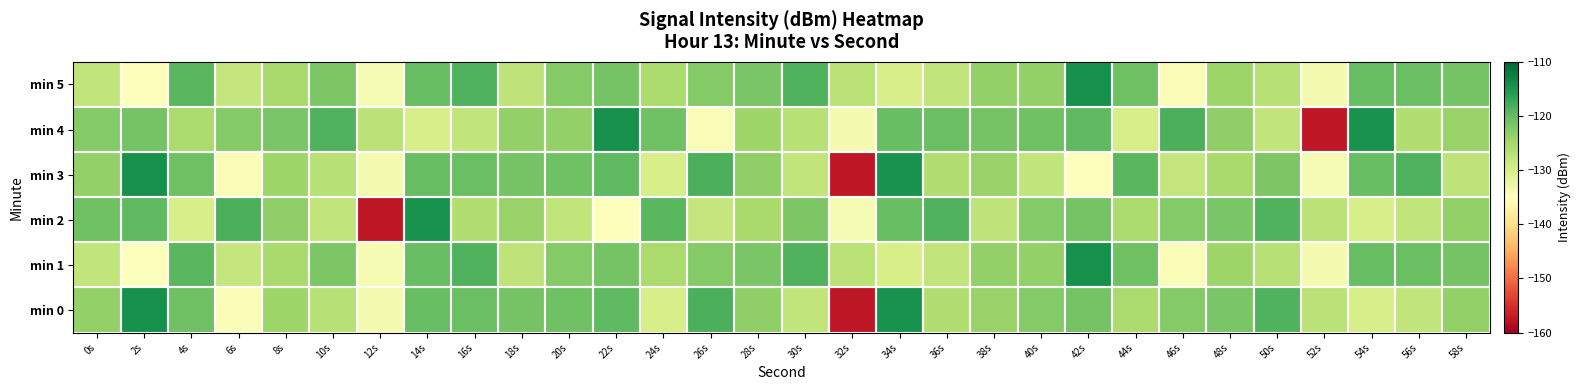

Between 6s and 36s, which is larger?

36s